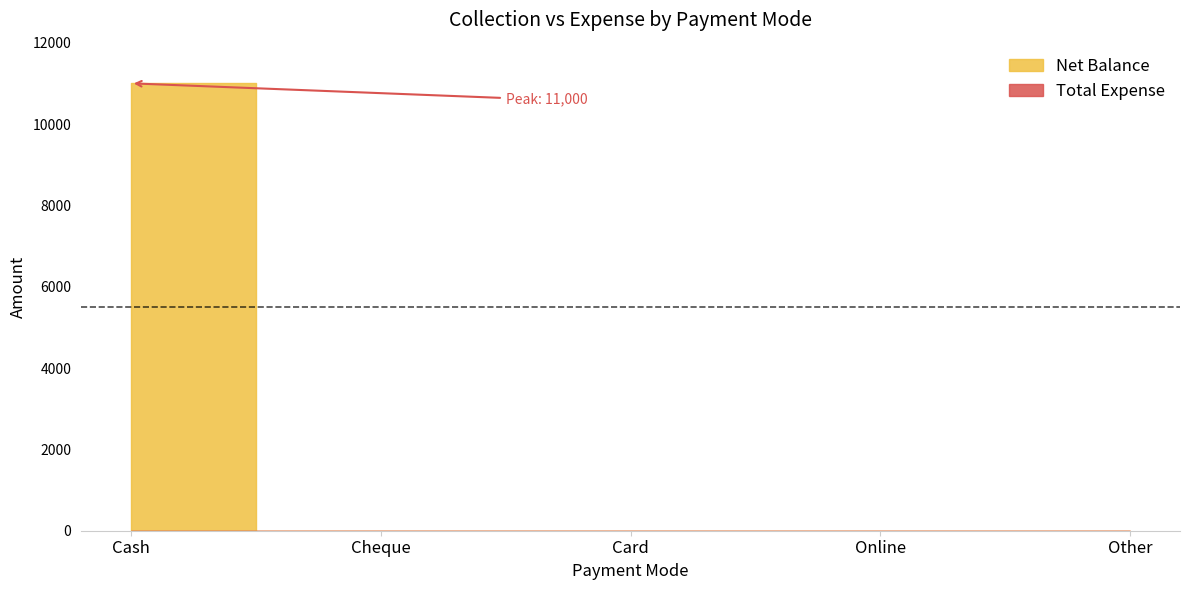

How many lines are shown in the chart?

2